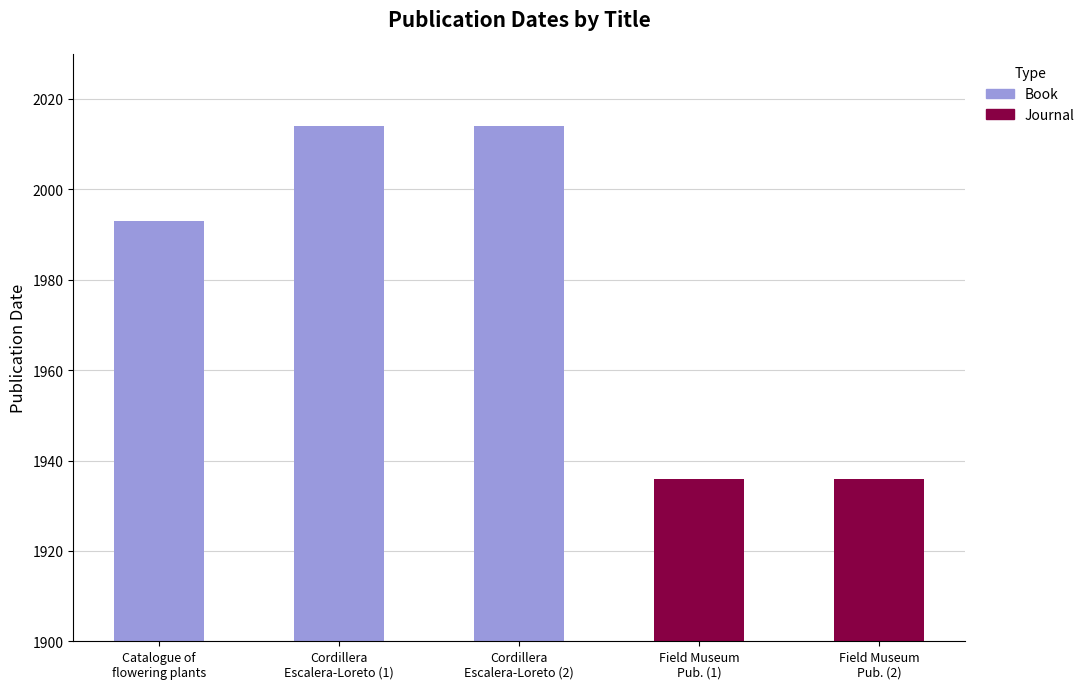

The chart shows a value of 2014 at Cordillera
Escalera-Loreto (2). True or false?

True